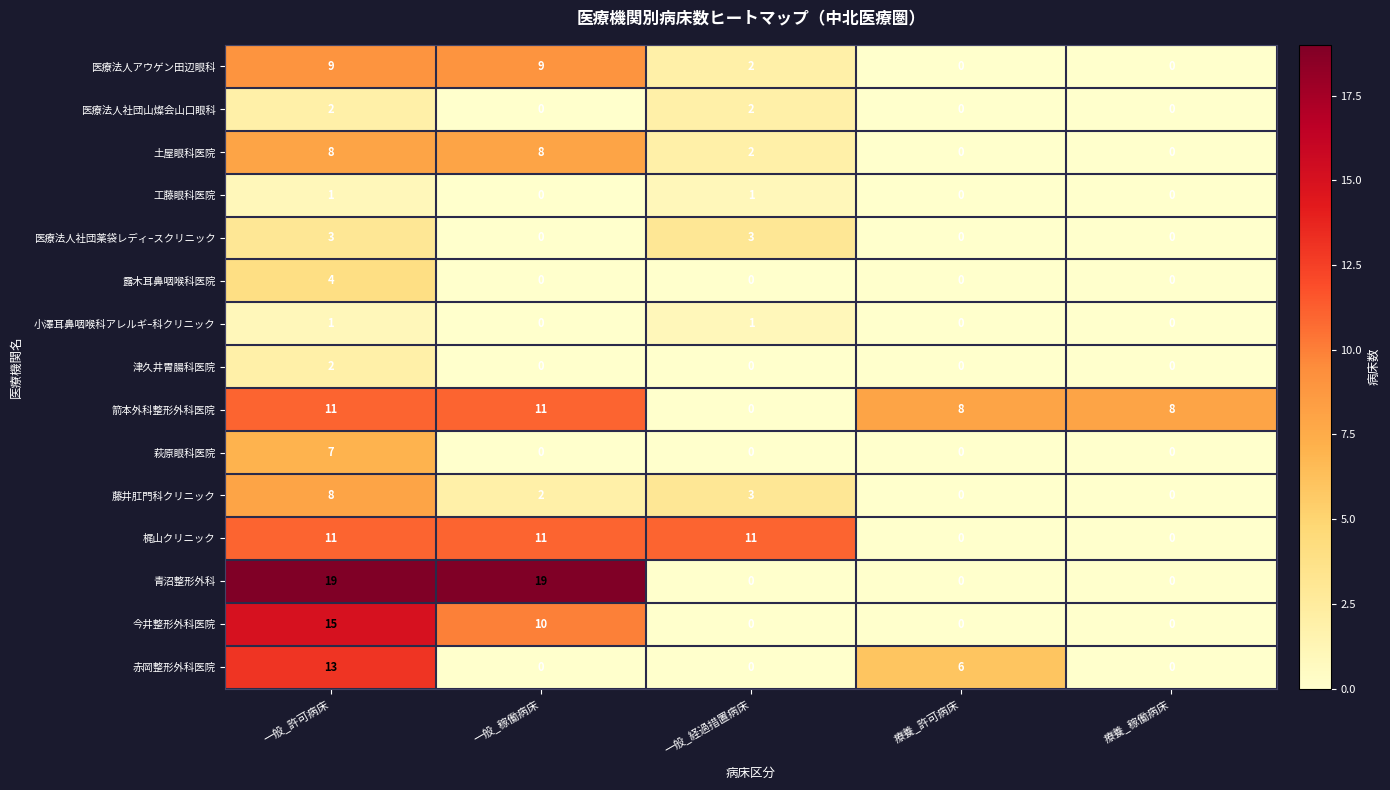

Which series changed the most between 一般_稼働病床 and 療養_許可病床?

青沼整形外科